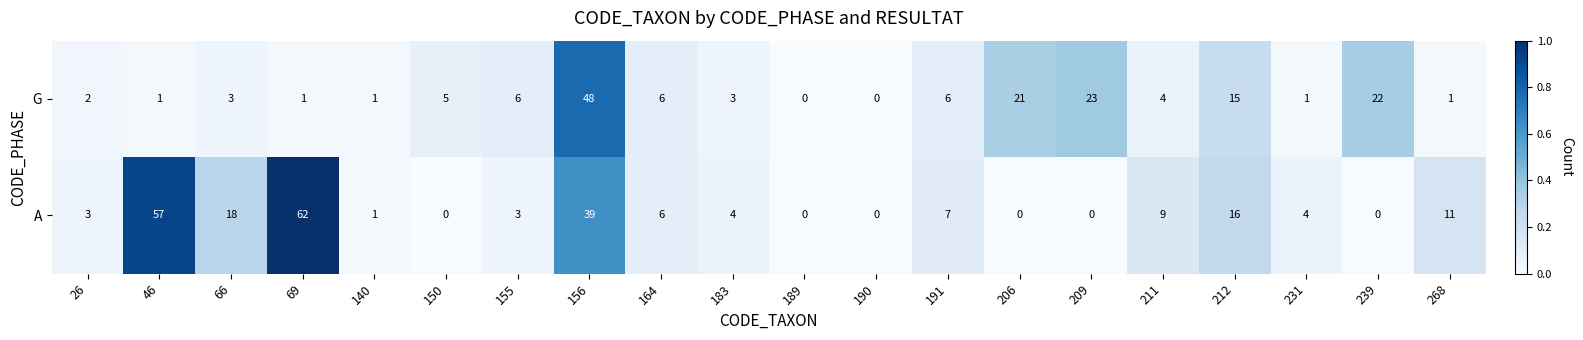

At which category is the sum across all series the highest?

156